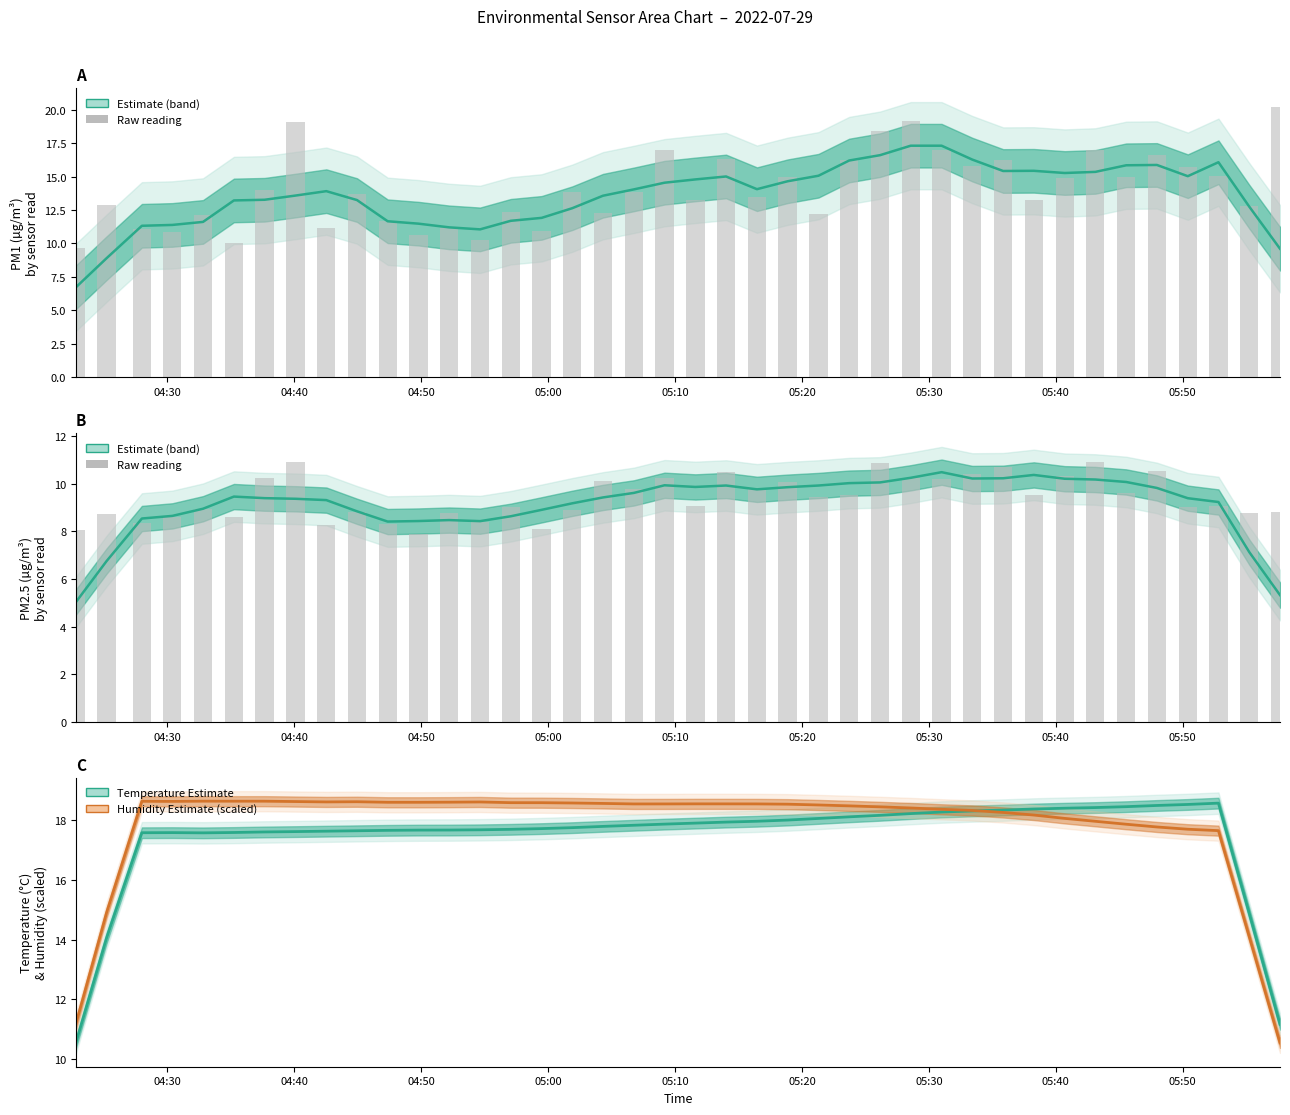

Reading left to right, extract all data points from this chart.

SDS_P1 (Estimate): 6.7	8.9	11.3	11.4	11.6	13.2	13.3	13.6	13.9	13.2	11.7	11.5	11.2	11.1	11.7	11.9	12.6	13.6	14.0	14.5	14.8	15.0	14.1	14.6	15.1	16.2	16.6	17.3	17.3	16.3	15.4	15.4	15.3	15.4	15.8	15.9	15.0	16.1	12.7	9.6
SDS_P2 (Estimate): 5.0	6.7	8.5	8.6	8.9	9.5	9.4	9.4	9.3	8.8	8.4	8.4	8.5	8.4	8.6	8.9	9.2	9.4	9.6	9.9	9.9	9.9	9.8	9.8	9.9	10.0	10.0	10.2	10.5	10.2	10.2	10.4	10.2	10.2	10.1	9.8	9.4	9.2	7.1	5.3
BME280_temperature: 10.5	14.1	17.6	17.6	17.6	17.6	17.6	17.6	17.6	17.6	17.7	17.7	17.7	17.7	17.7	17.7	17.7	17.8	17.8	17.9	17.9	17.9	18.0	18.0	18.1	18.1	18.2	18.2	18.3	18.3	18.3	18.4	18.4	18.4	18.4	18.5	18.5	18.6	14.9	11.2
BME280_humidity (scaled): 11.2	14.9	18.6	18.6	18.6	18.6	18.6	18.6	18.6	18.6	18.6	18.6	18.6	18.6	18.6	18.6	18.6	18.6	18.5	18.5	18.5	18.5	18.5	18.5	18.5	18.5	18.4	18.4	18.4	18.3	18.3	18.2	18.1	18.0	17.9	17.8	17.7	17.6	14.1	10.5